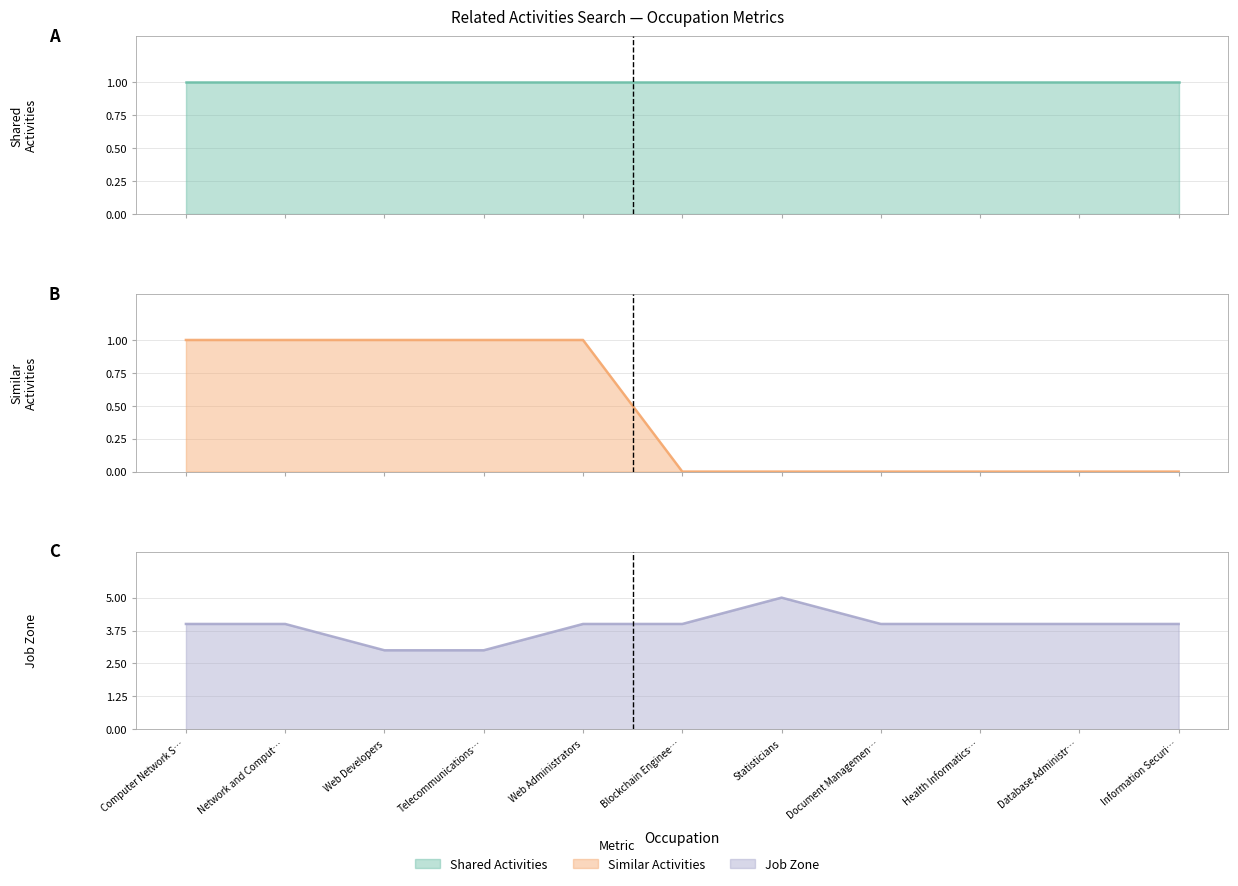

What is the difference between the Similar Activities line values at Web Administrators and Blockchain Enginee…?

1